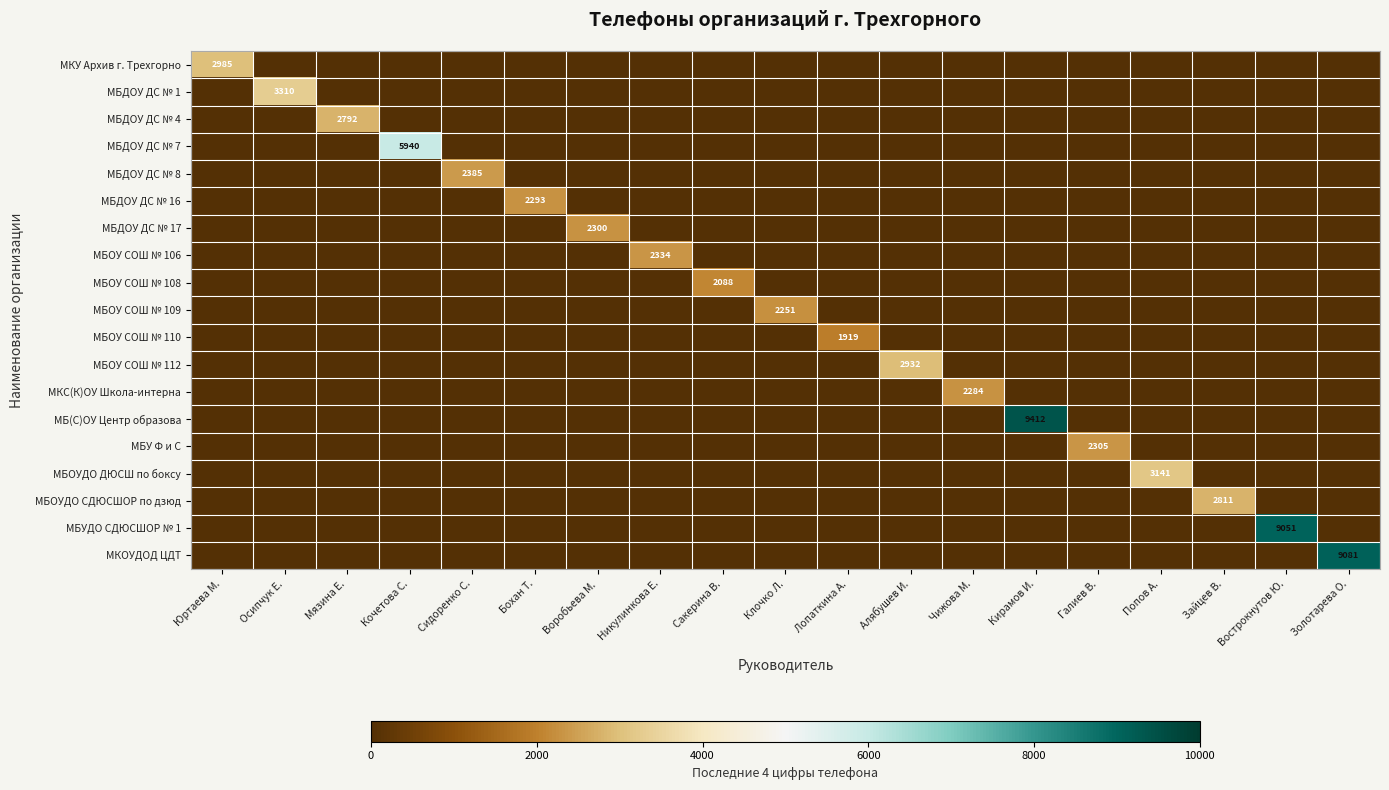

Which category has the highest value across all series?

Кирамов И.